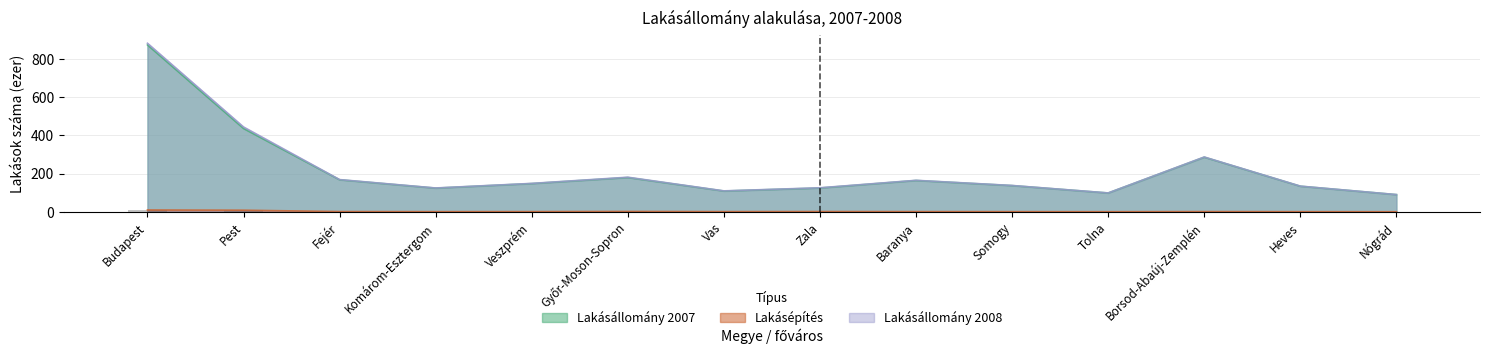

What is the difference between the Lakásépítés values at Heves and Budapest?

8.9